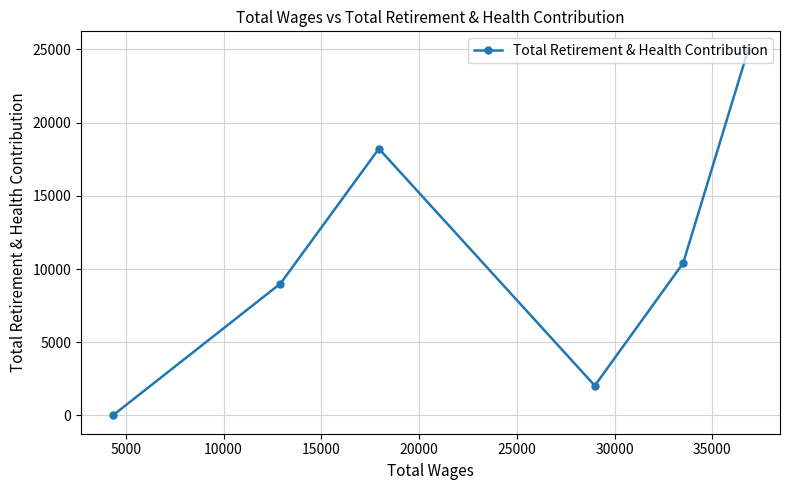

What is the value of the 1st point from the left?

0